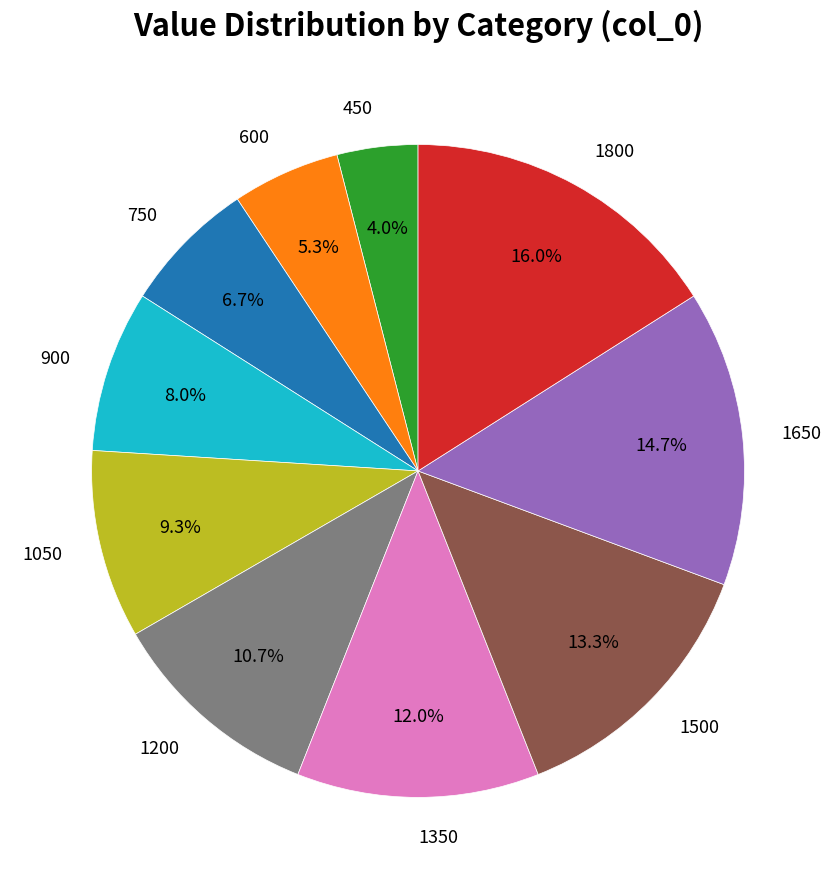

What is the ratio of the value at 1800 to the value at 1050?

1.7